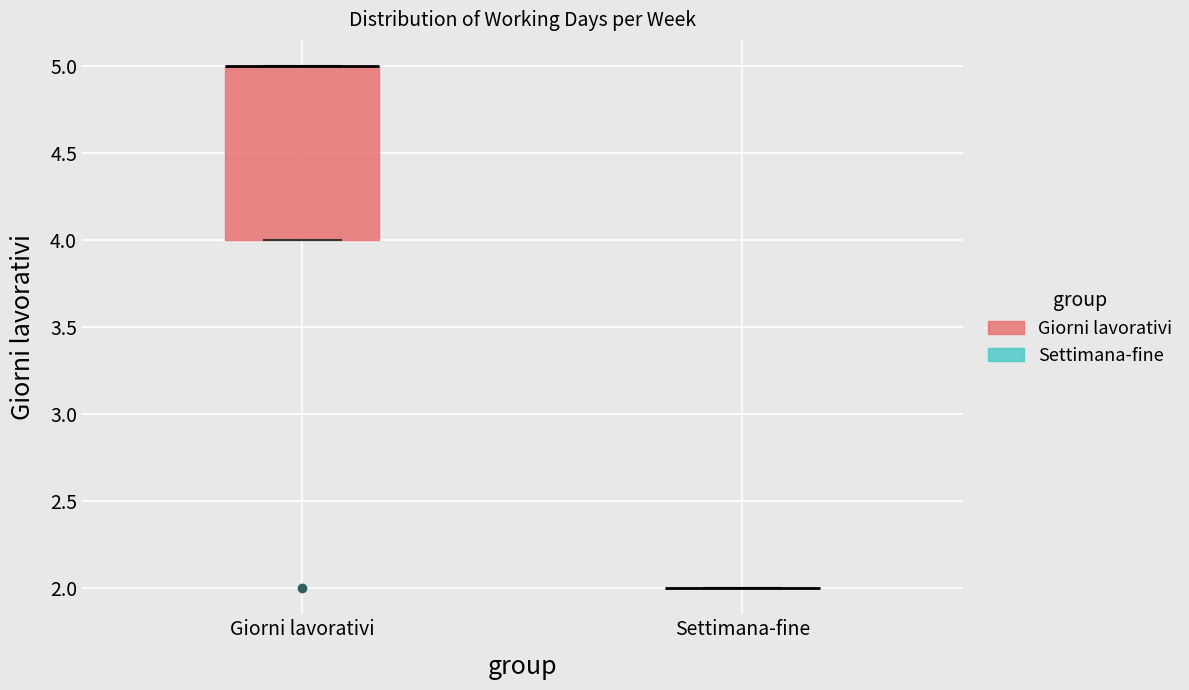

Reading left to right, transcribe this box plot: for each box, give where its median line is, the range the box spans, and where its two whiskers end, as read against the y-axis. The values are not printed on the chart, so give them approximately, as read against the axis.

Giorni lavorativi: median 5 (drawn on the box's upper edge), box 4 to 5, whiskers 4 to 5
Settimana-fine: box collapsed to a line at 2, whiskers 2 to 2